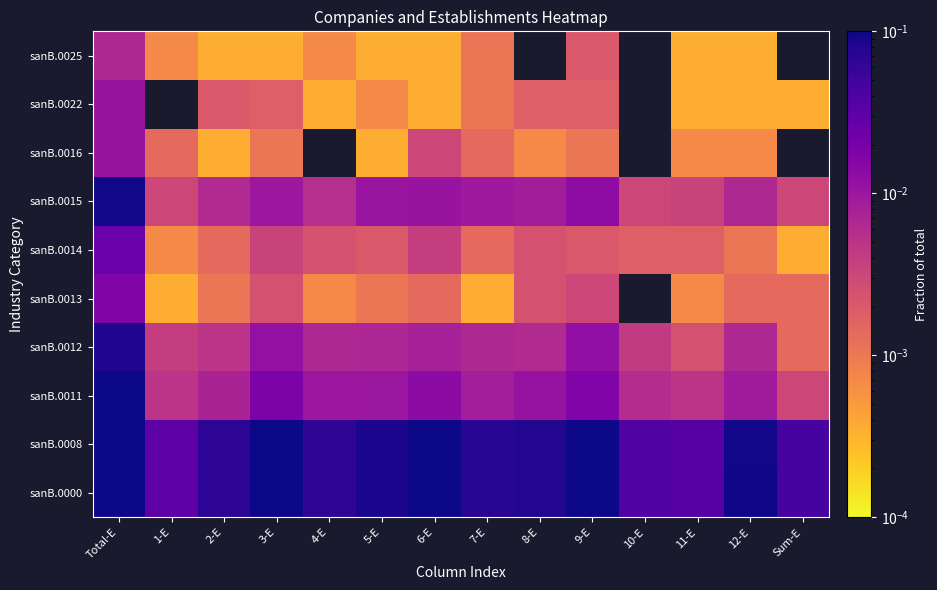

The value of sanB.0000 at 10-E is 0.0. True or false?

True